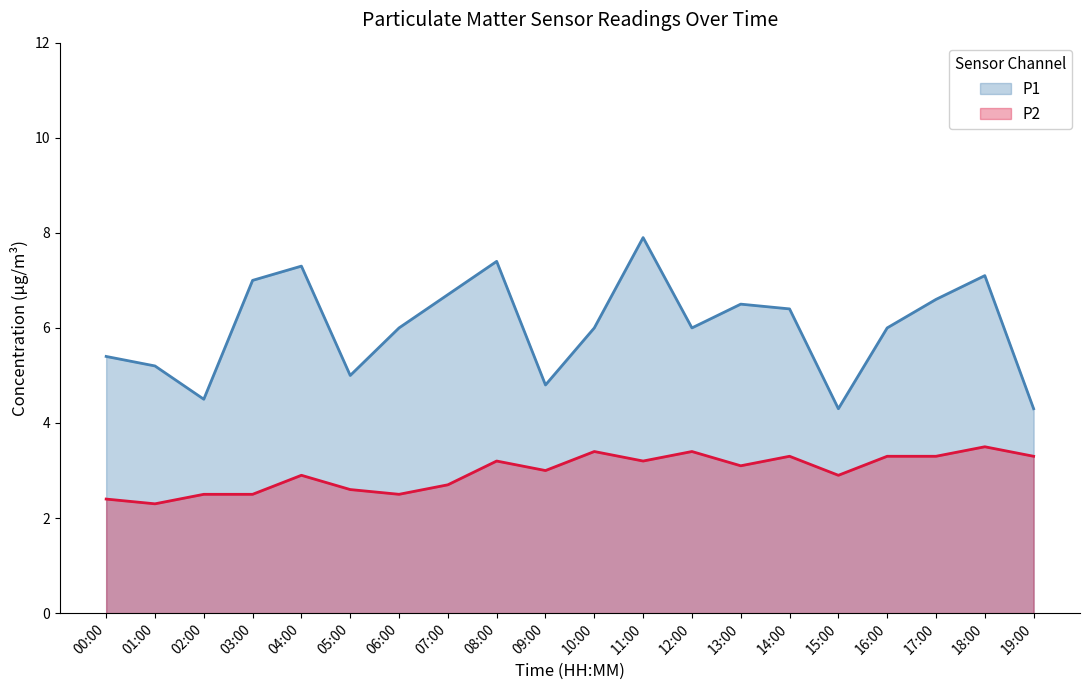

What is the difference between the maximum and minimum values in the P2 series?

1.2